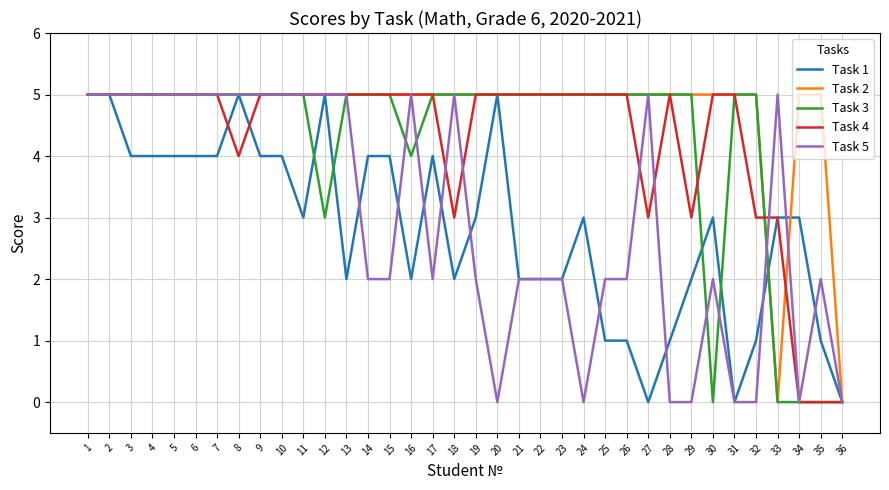

What is the maximum value for Task 4?

5